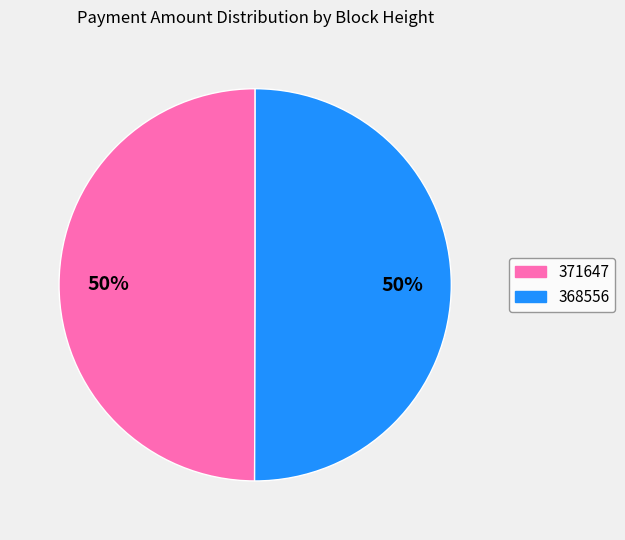

Combined, do 368556 and 371647 account for over 50%?

Yes